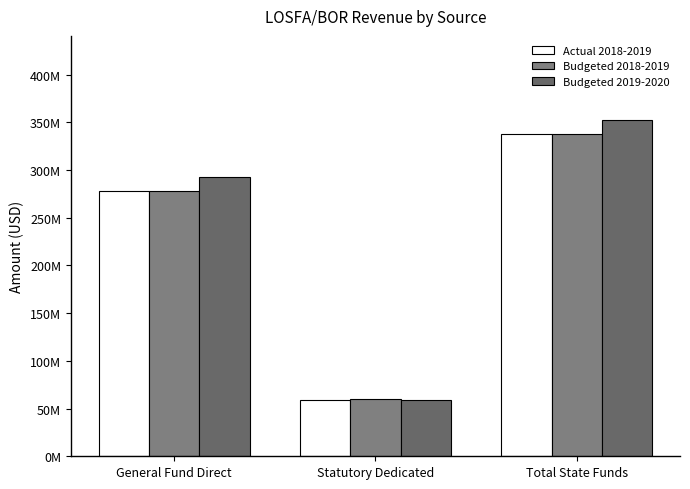

What is the greatest value displayed?

352428539